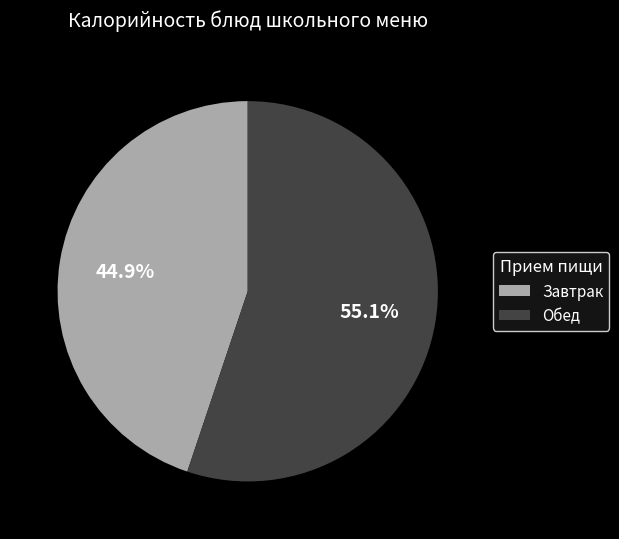

Which has a higher value, Обед or Завтрак?

Обед